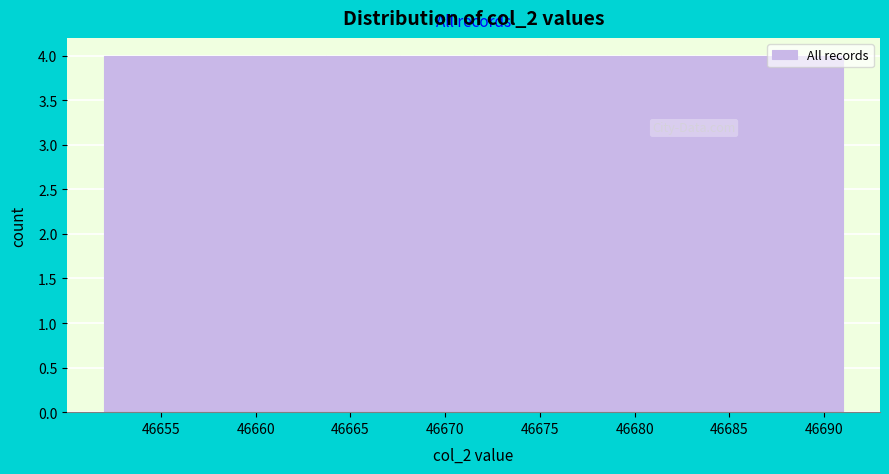

Reading left to right, list every bar in this chart as the range it spans on the x-axis followed by its height. Neither the bar edges nor the heights are printed on the chart, so give them approximately, as read against the axes.

46652.0 to 46655.9: 4
46655.9 to 46659.8: 4
46659.8 to 46663.7: 4
46663.7 to 46667.6: 4
46667.6 to 46671.5: 4
46671.5 to 46675.4: 4
46675.4 to 46679.3: 4
46679.3 to 46683.2: 4
46683.2 to 46687.1: 4
46687.1 to 46691.0: 4